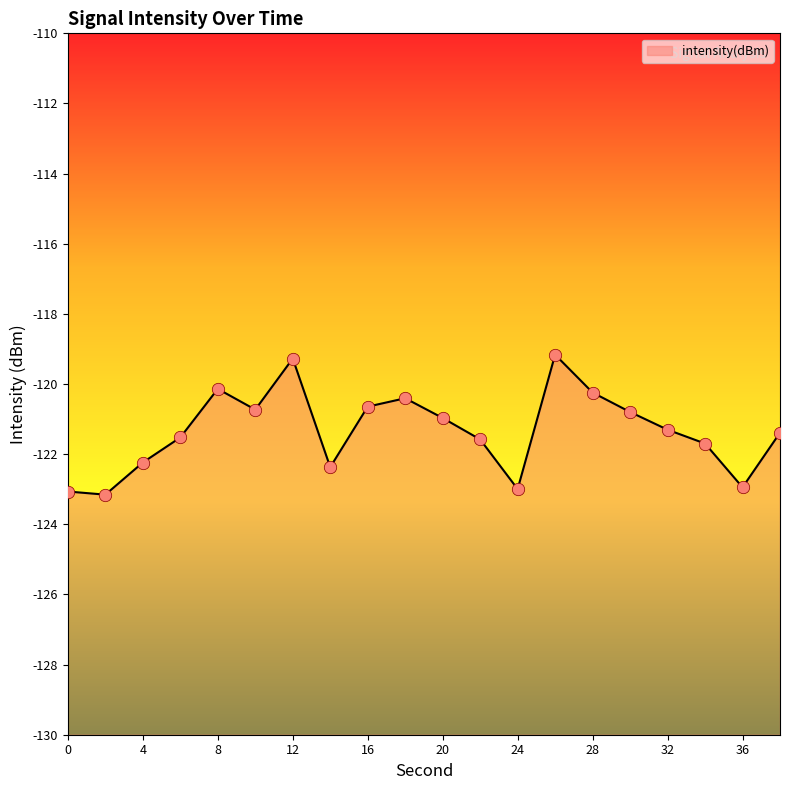

What is the change in value from 14 to 26?

+3.2